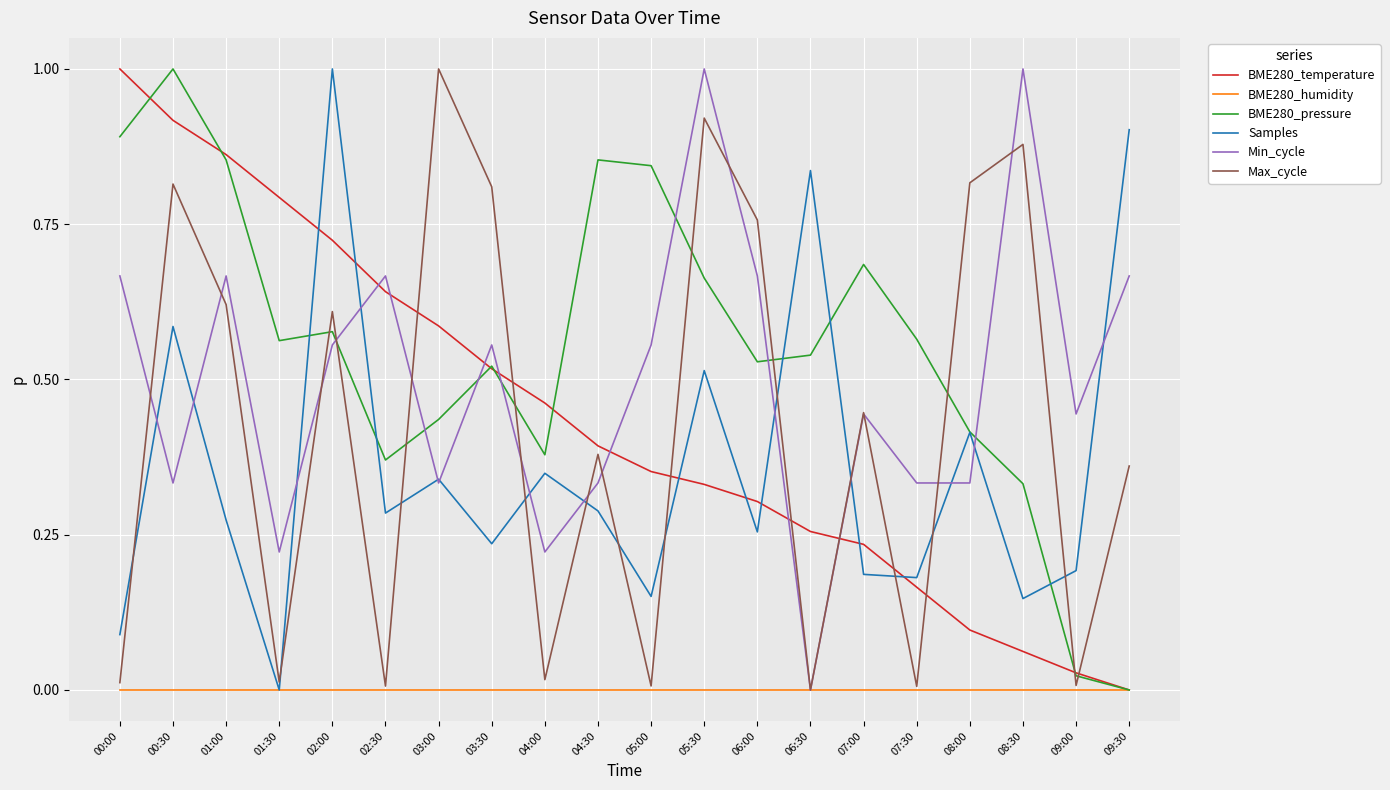

The BME280_temperature series shows 0.3 at 05:30. True or false?

True